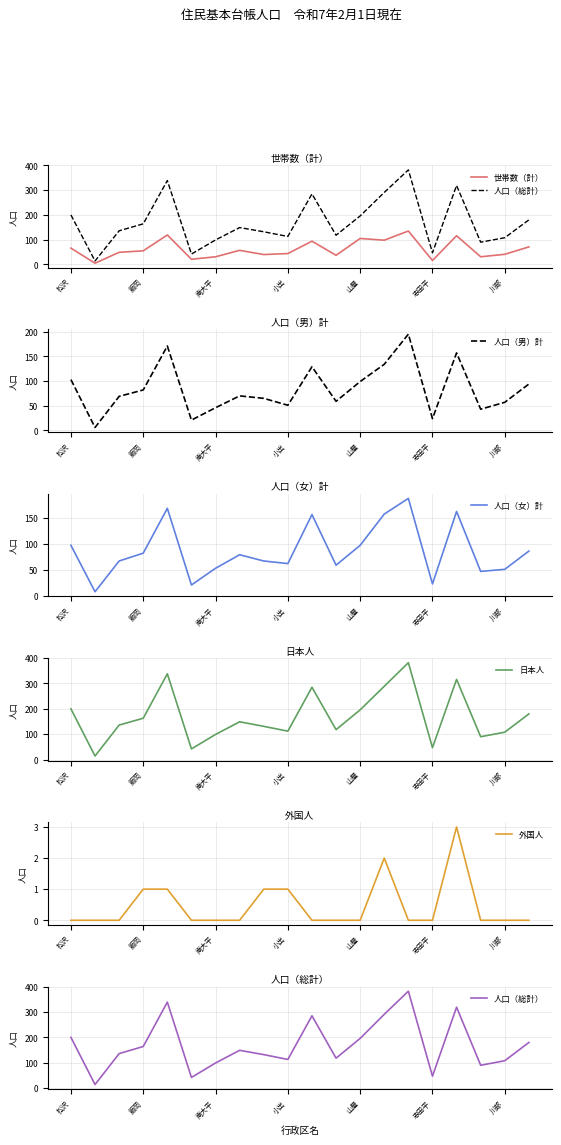

Which series has the largest range (max minus min)?

人口（総計）